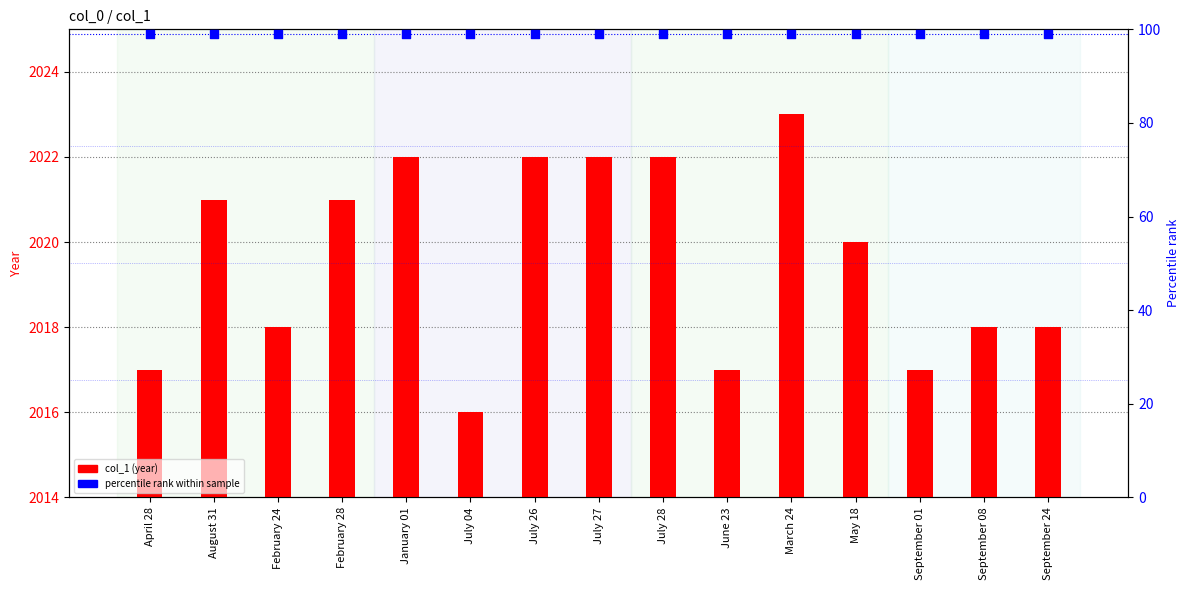

Is the value of percentile rank at August 31 greater than the value of col_1 at February 24?

No